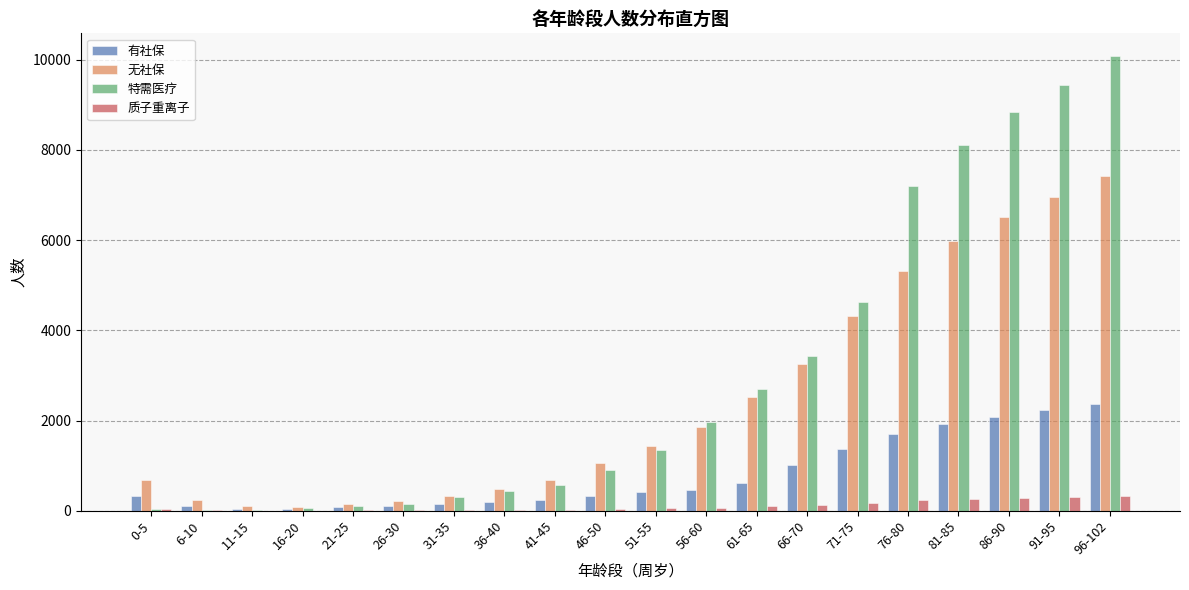

Which label corresponds to the largest value in the chart?

96-102